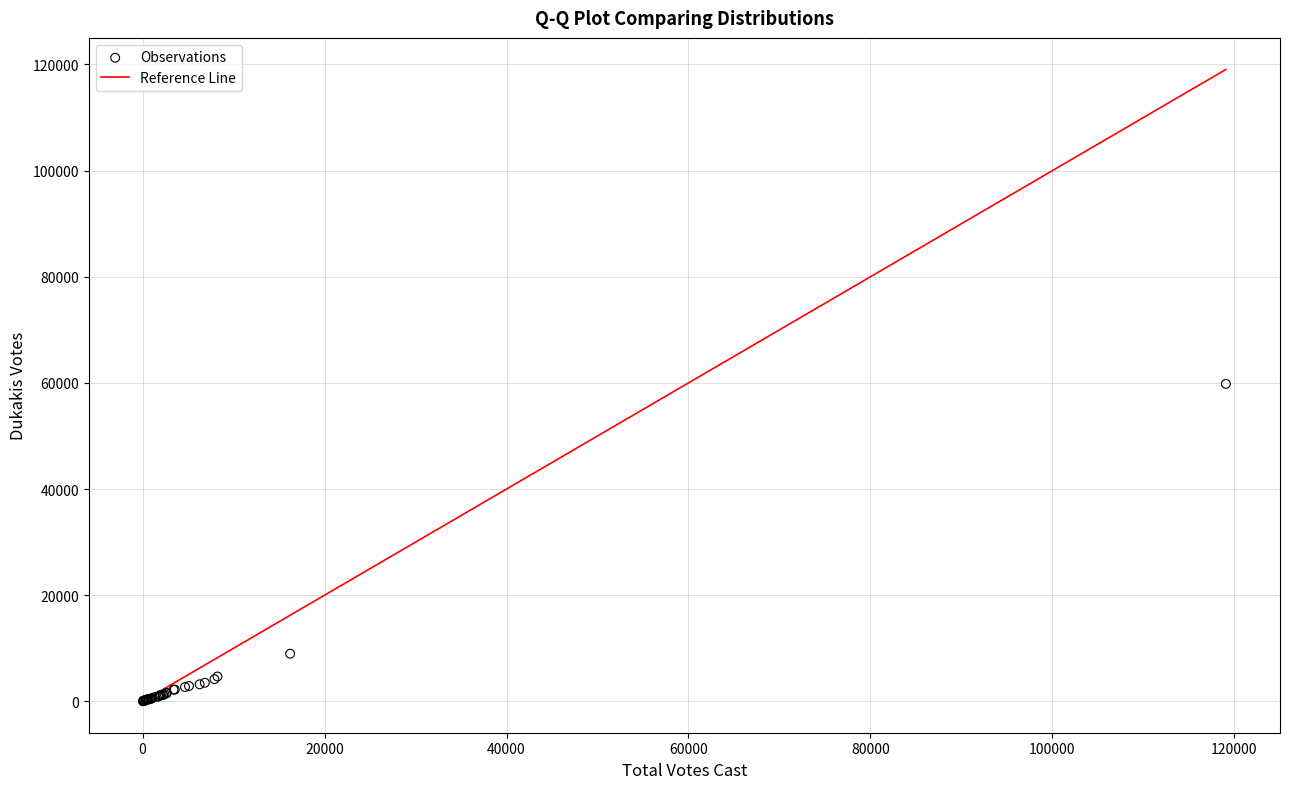

What Y value in the scatter plot is closest to 29930?

8983